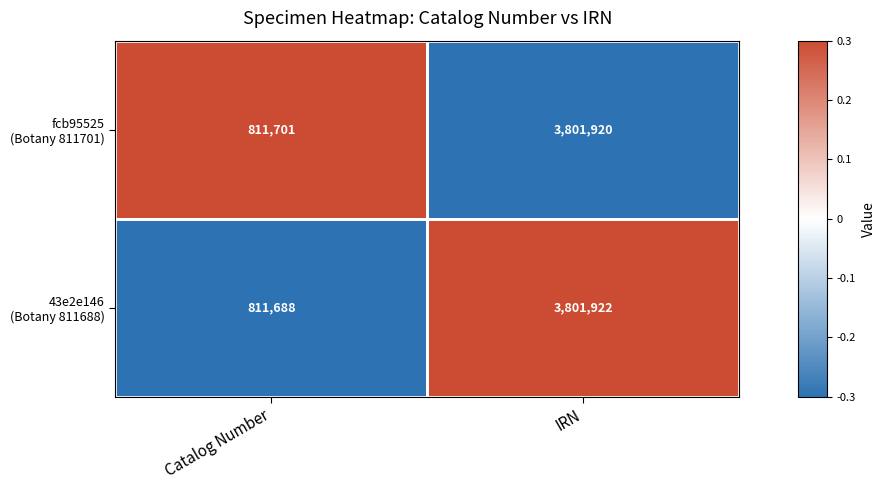

How many series are shown in this chart?

2